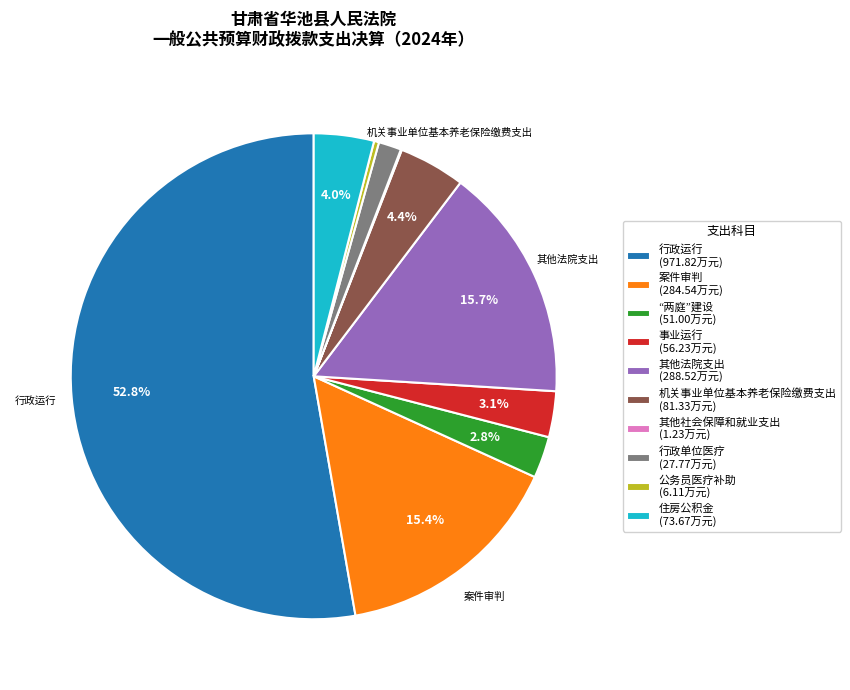

Is there a majority slice in this chart?

Yes